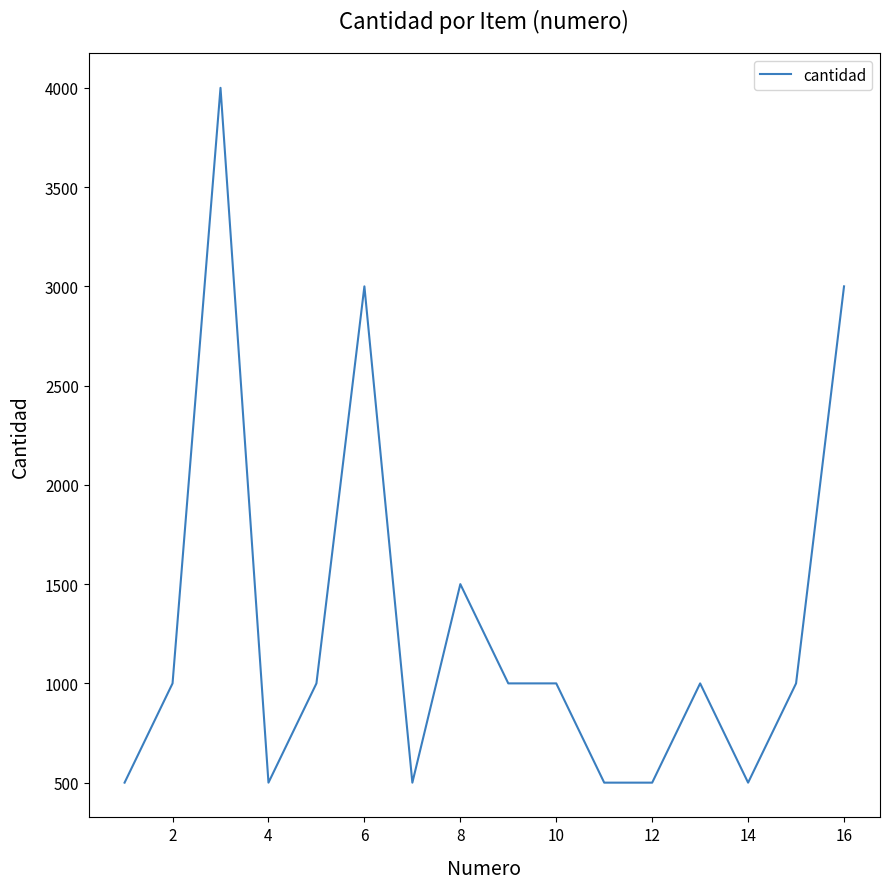

What is the smallest value displayed?

500